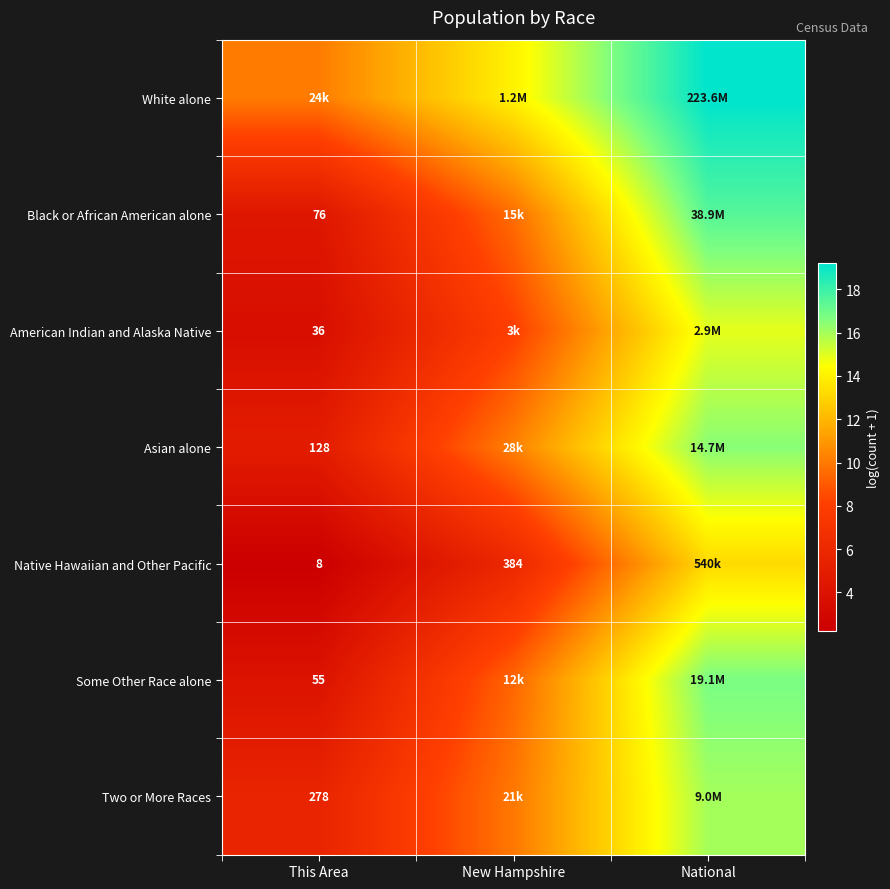

At how many categories does at least one series exceed 11?

2